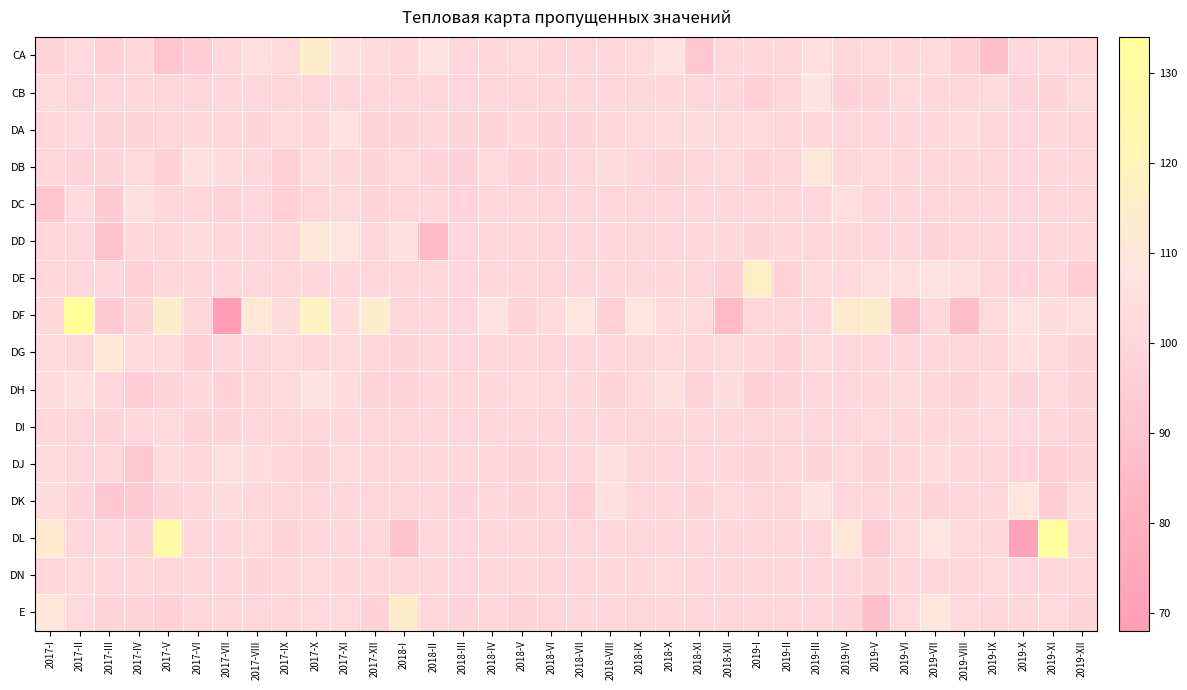

List the series in order of their peak value, highest first.

DF, DL, DE, E, CA, DG, DD, DB, DK, CB, DH, DA, DJ, DC, DN, DI